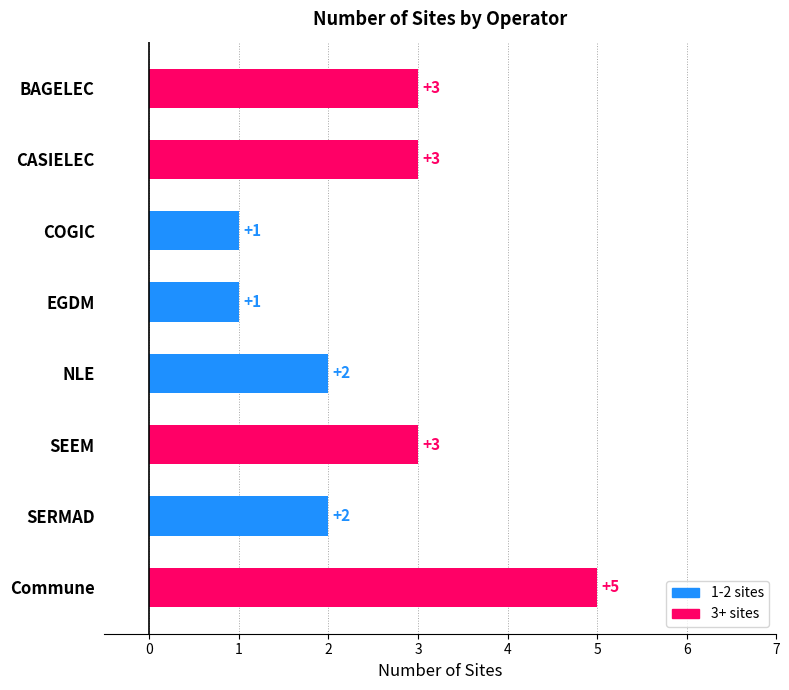

Count the values in the range 2 to 3.

5